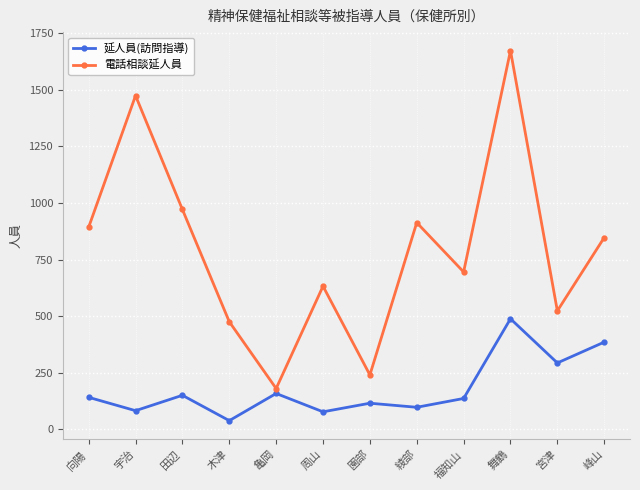

Count the number of categories in the chart.

12